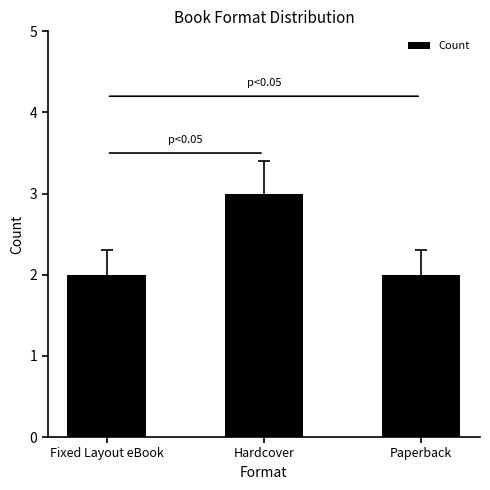

Approximately how many times larger is the value at Paperback compared to Fixed Layout eBook?

1.0